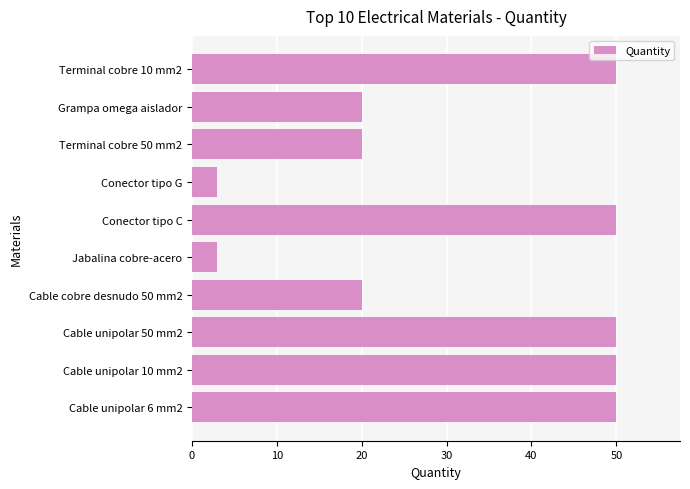

What is the change in value from Cable unipolar 6 mm2 to Cable cobre desnudo 50 mm2?

-30